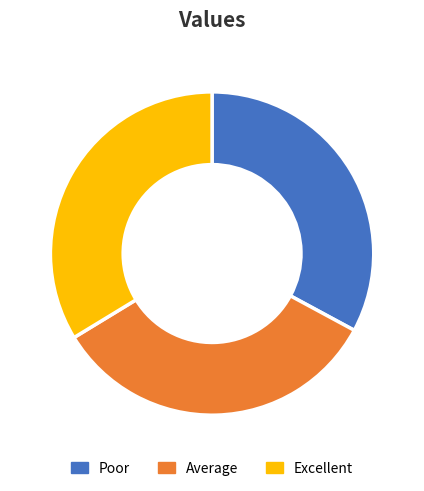

Which has a higher value, Poor or Average?

Average